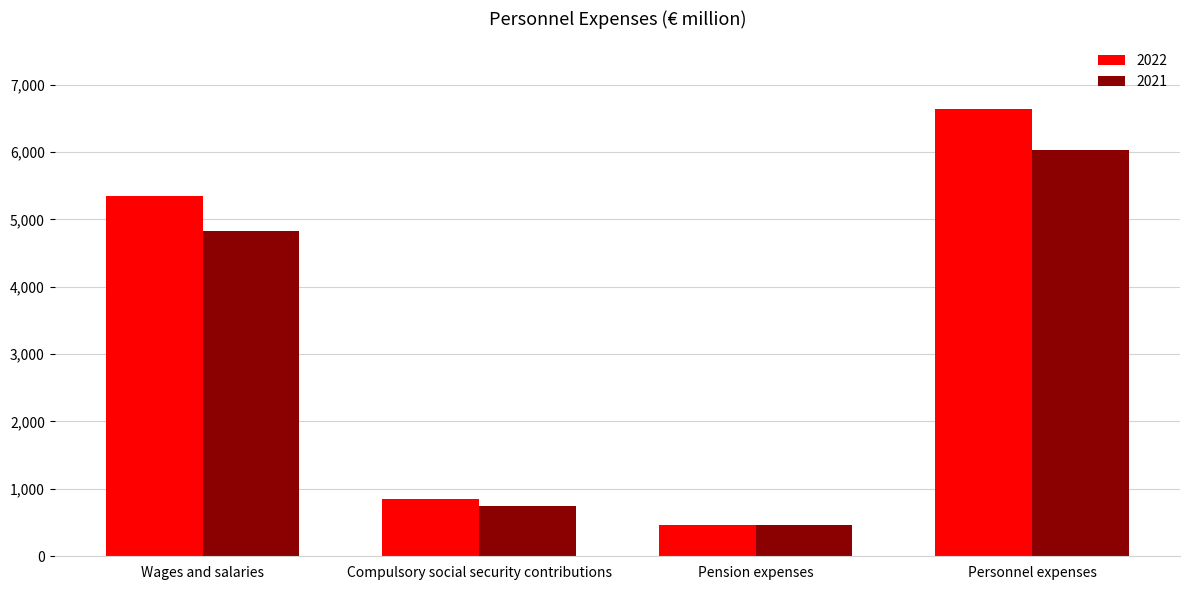

Where is 2022 nearest to the value 3552?

Wages and salaries